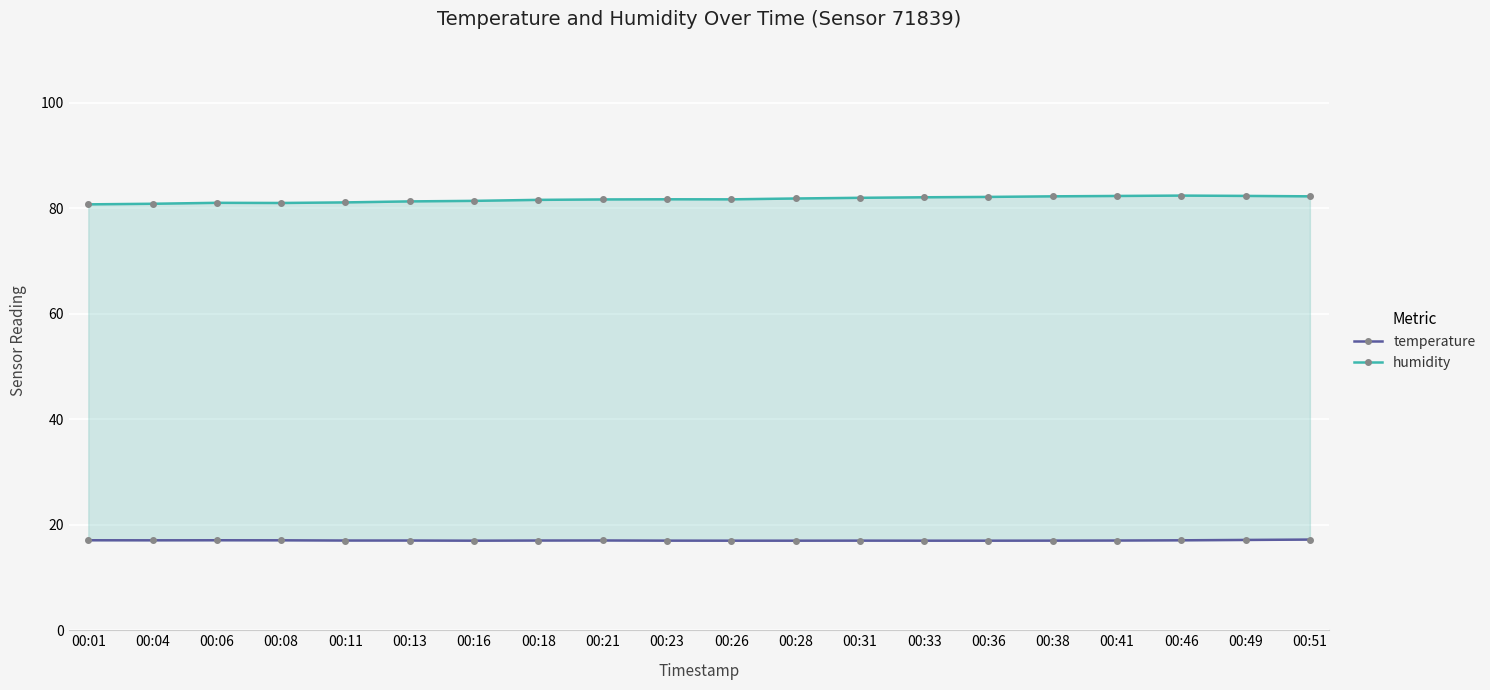

List the series in order of their overall mean, lowest first.

temperature, humidity